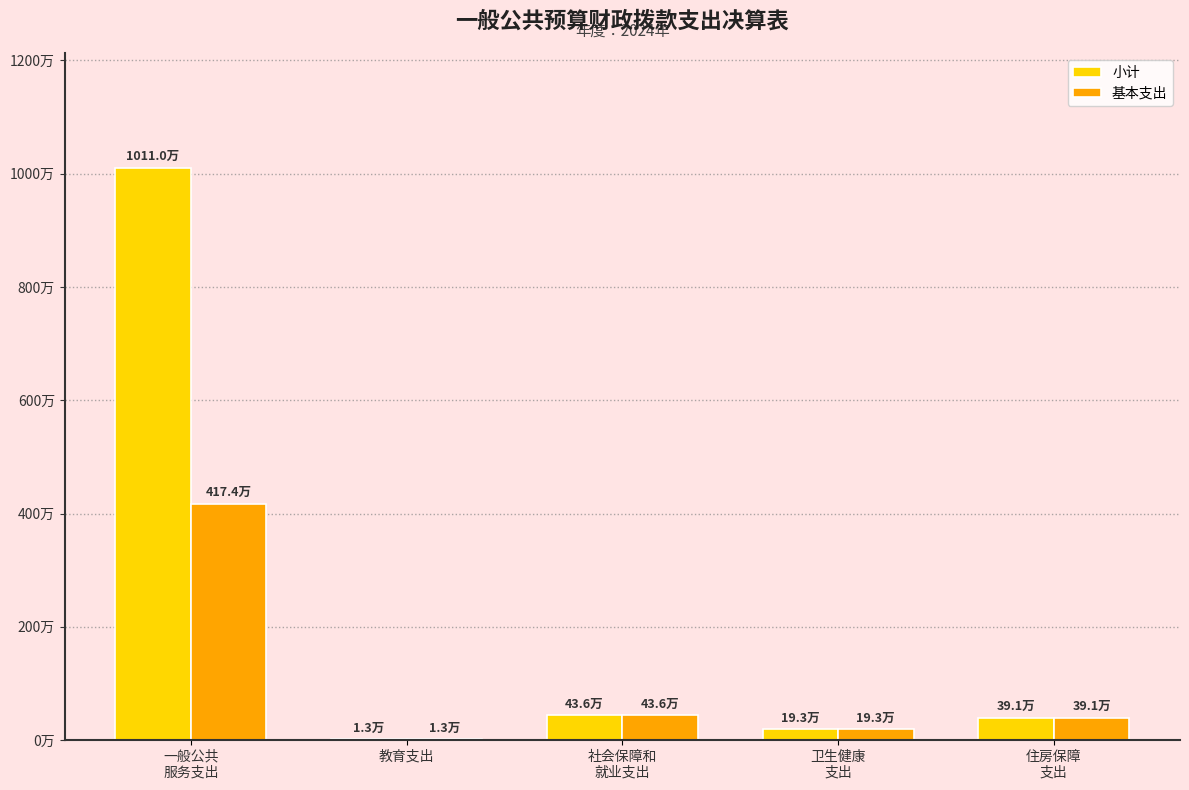

Reading left to right, list all the values displayed in this chart.

小计: 一般公共
服务支出=10110336.3	教育支出=13494.6	社会保障和
就业支出=436375.6	卫生健康
支出=193154.0	住房保障
支出=391337.2
基本支出: 一般公共
服务支出=4173886.3	教育支出=13494.6	社会保障和
就业支出=436375.6	卫生健康
支出=193154.0	住房保障
支出=391337.2